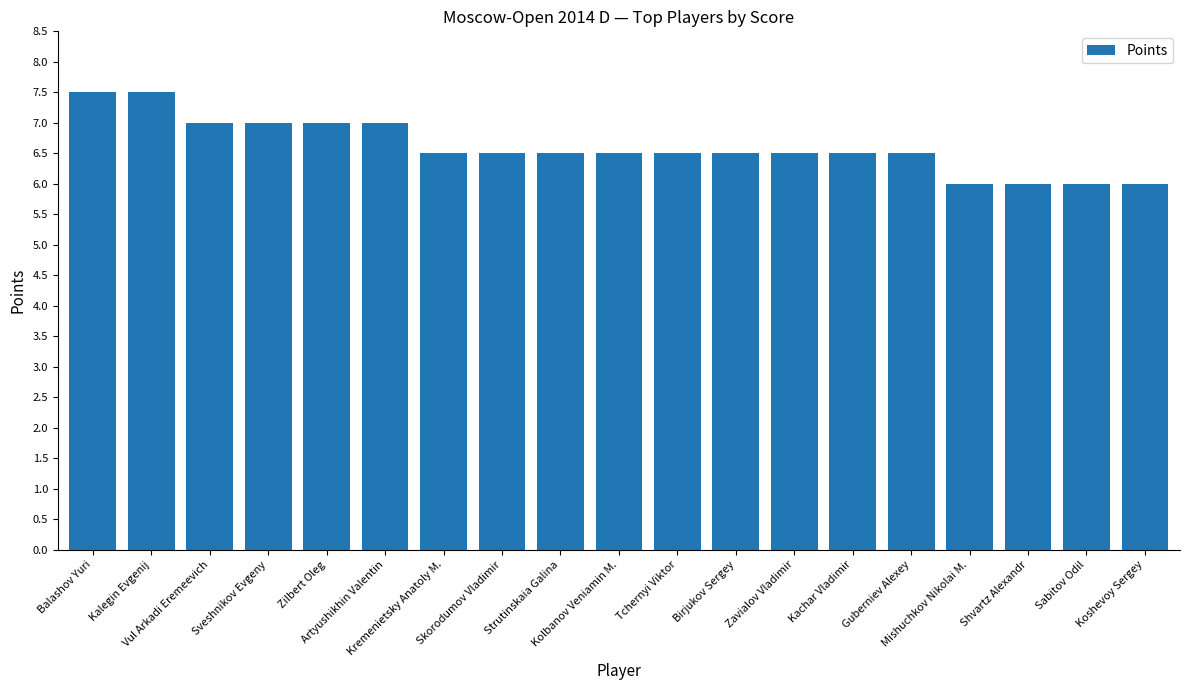

What is the minimum value shown in the chart?

6.0